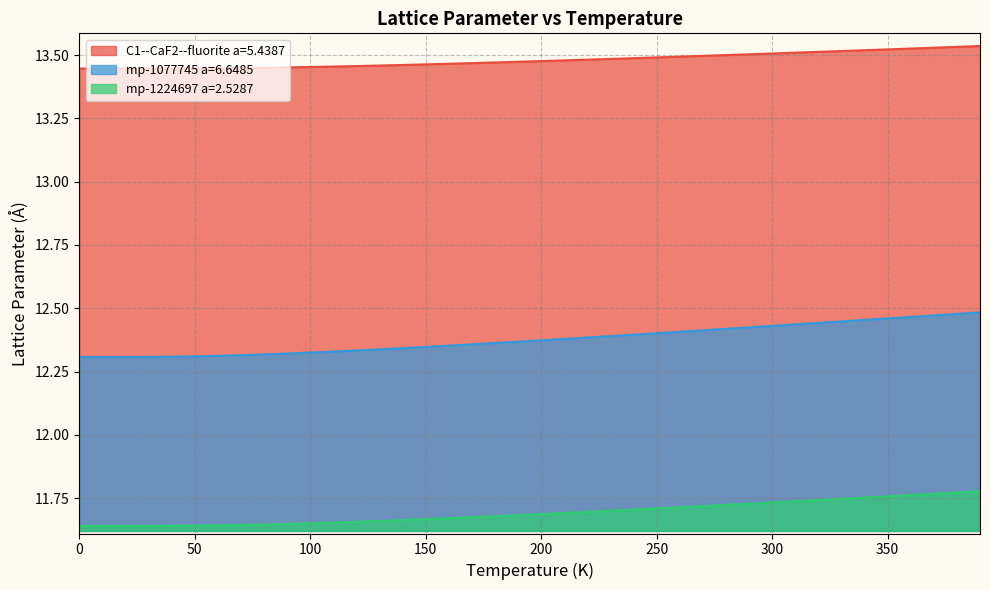

What is the value of the C1--CaF2--fluorite a=5.4387 point at the 27th from the left?

13.5